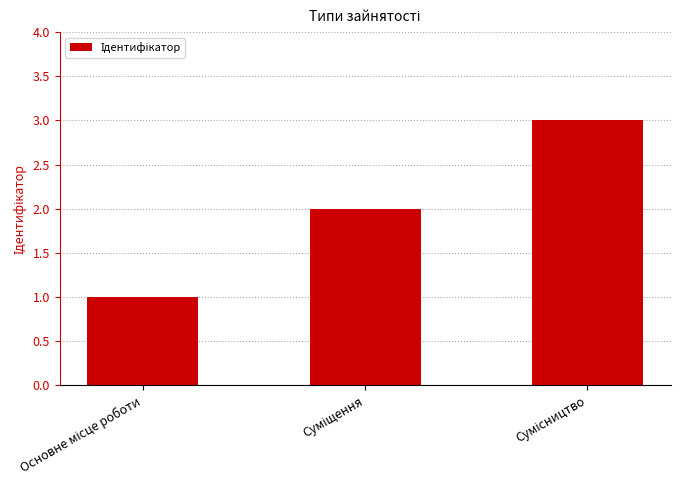

Are the bars horizontal?

No